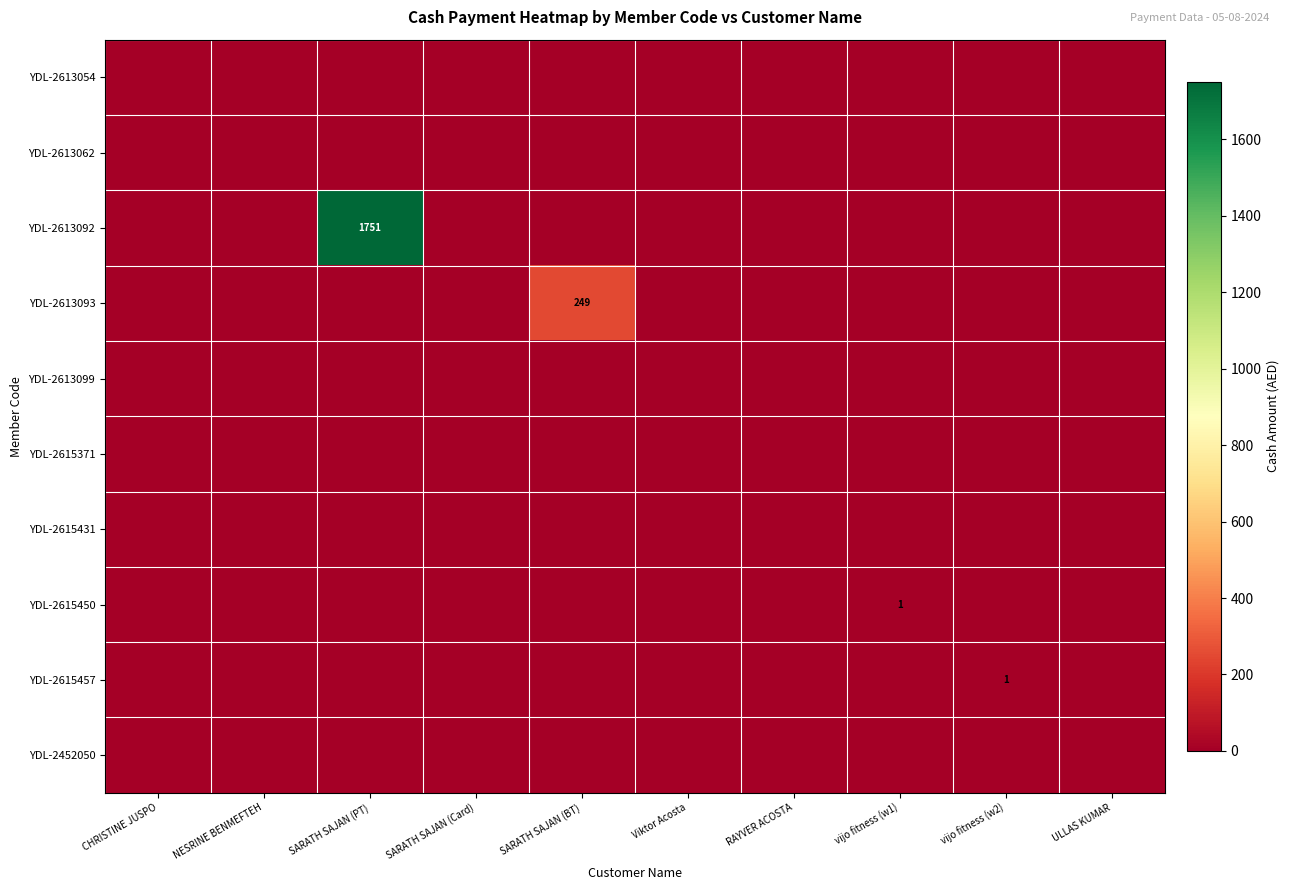

Is the value of YDL-2613054 at SARATH SAJAN (PT) greater than the value of YDL-2615450 at SARATH SAJAN (Card)?

No